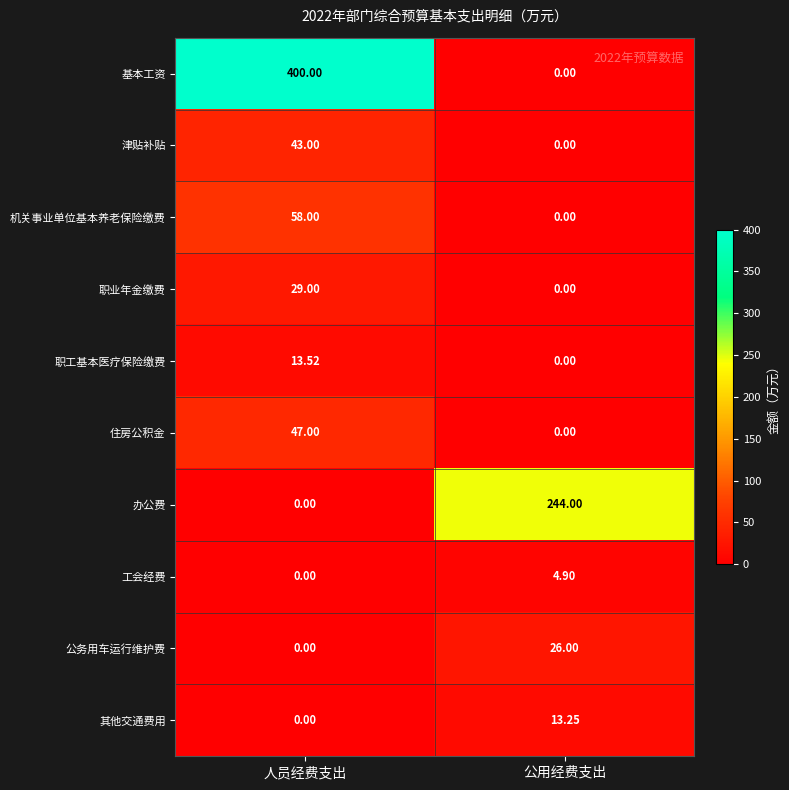

Which category has the highest value in the 机关事业单位基本养老保险缴费 series?

人员经费支出